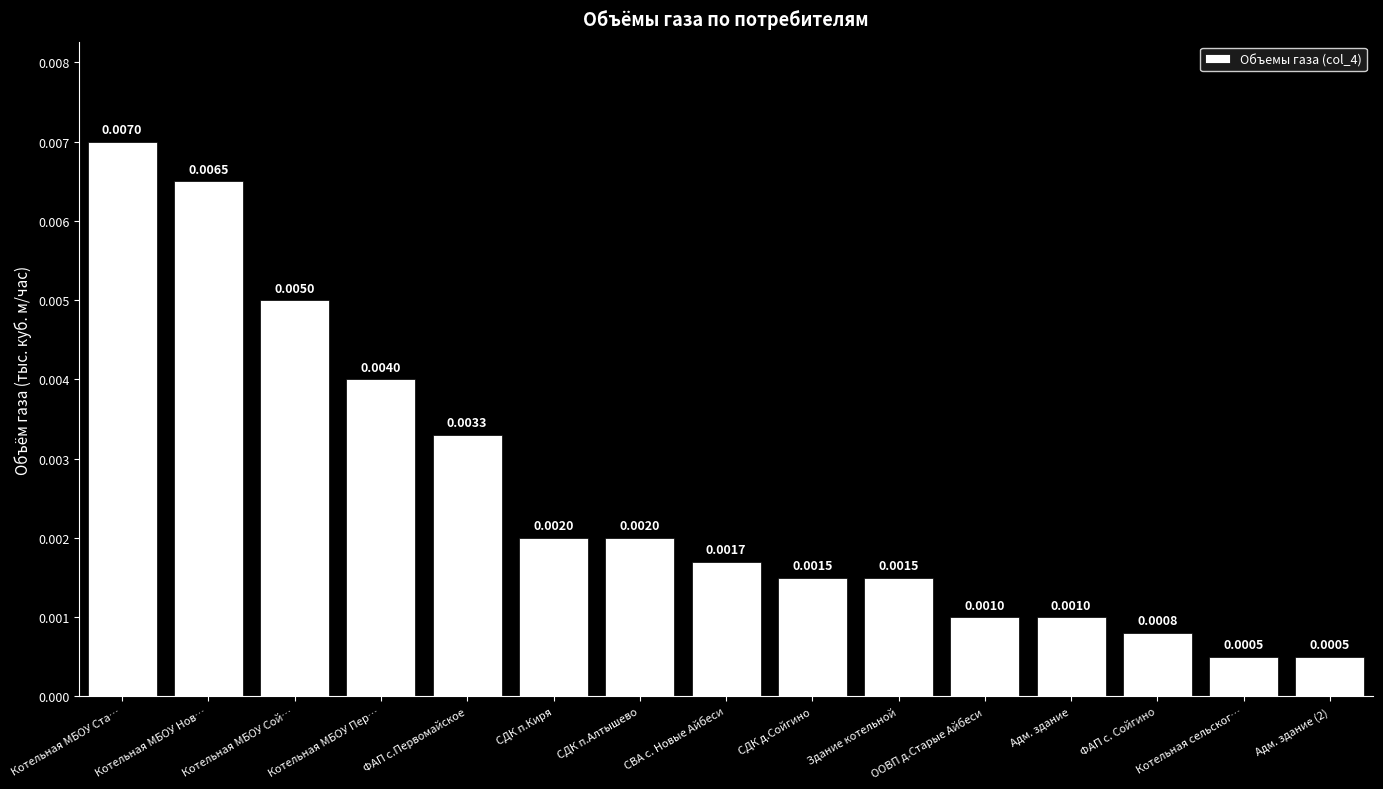

Which category has the highest value across all series?

Котельная МБОУ Ста…